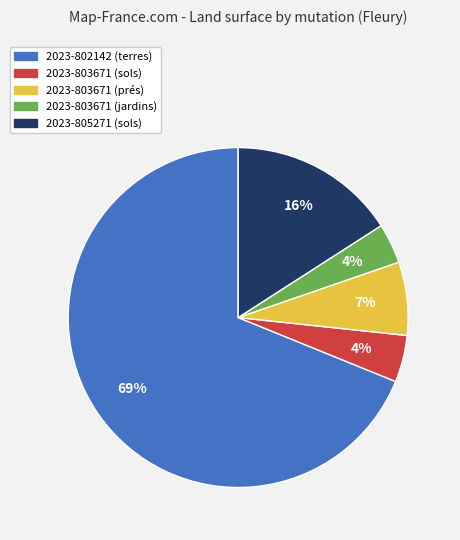

Which category has the biggest portion of the pie?

2023-802142 (terres)